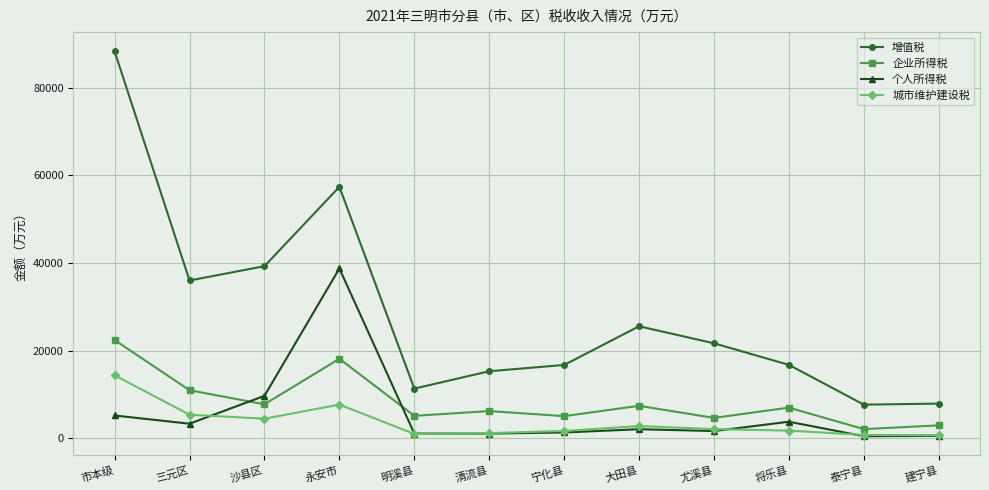

Where is 个人所得税 nearest to the value 19597?

沙县区